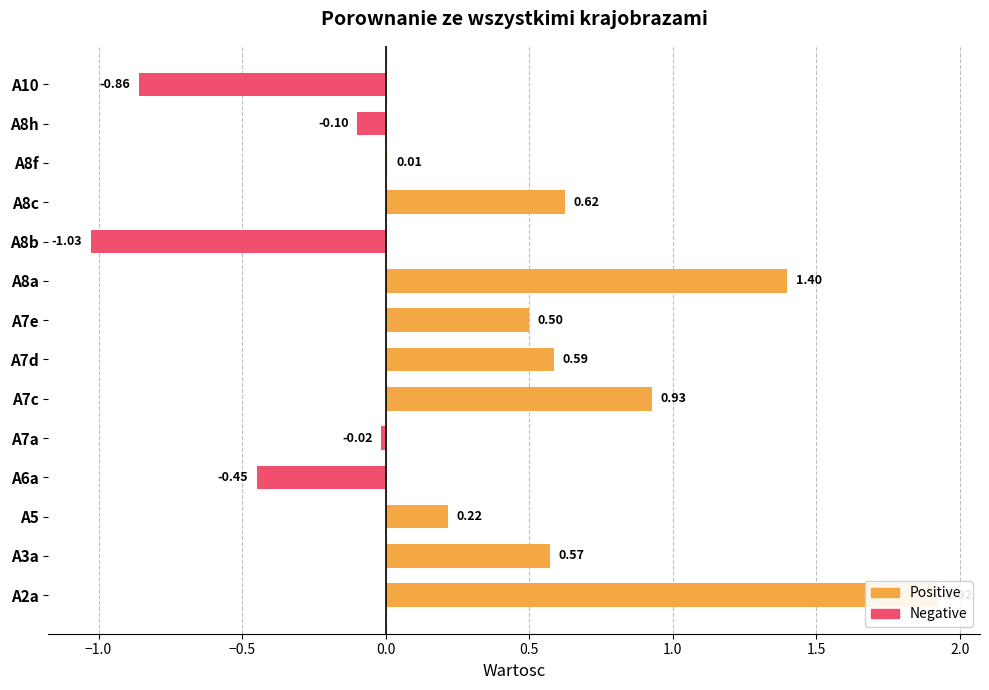

What is the average value of the Negative series?

-0.2